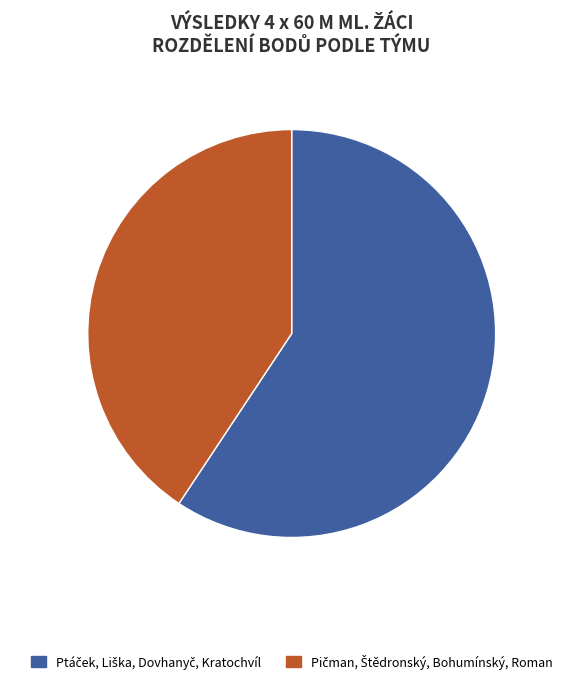

Is there a majority slice in this chart?

Yes